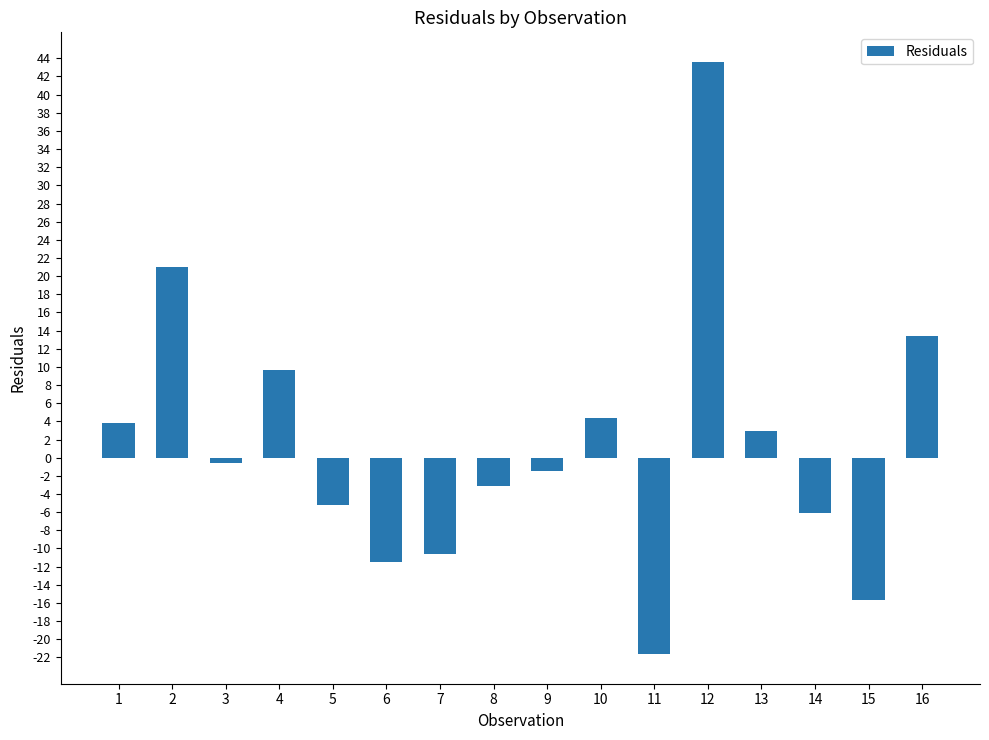

Where does the data first go above 0?

1